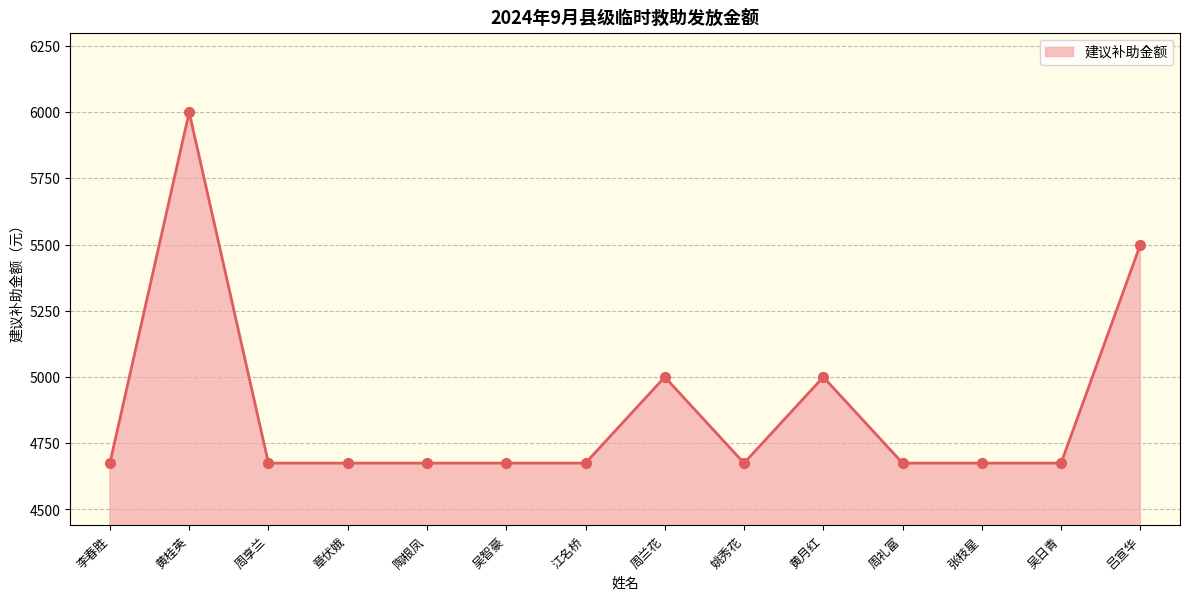

Which has a higher value, 陶根凤 or 周兰花?

周兰花